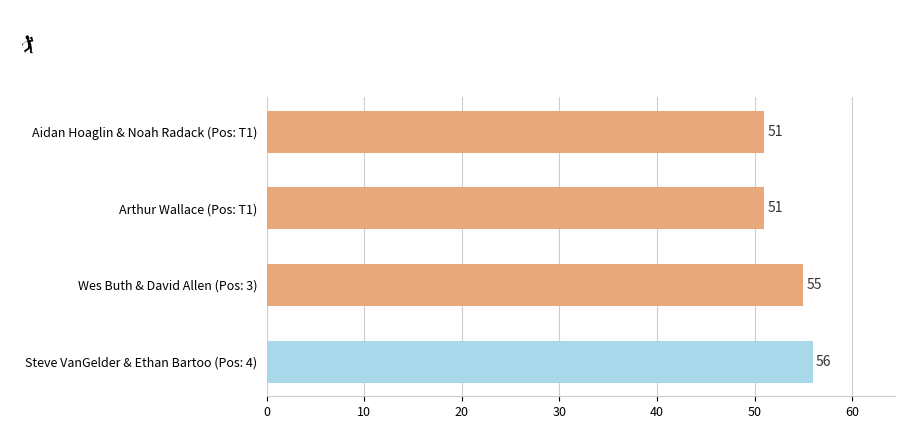

What is the difference between the second highest and second lowest values?

4